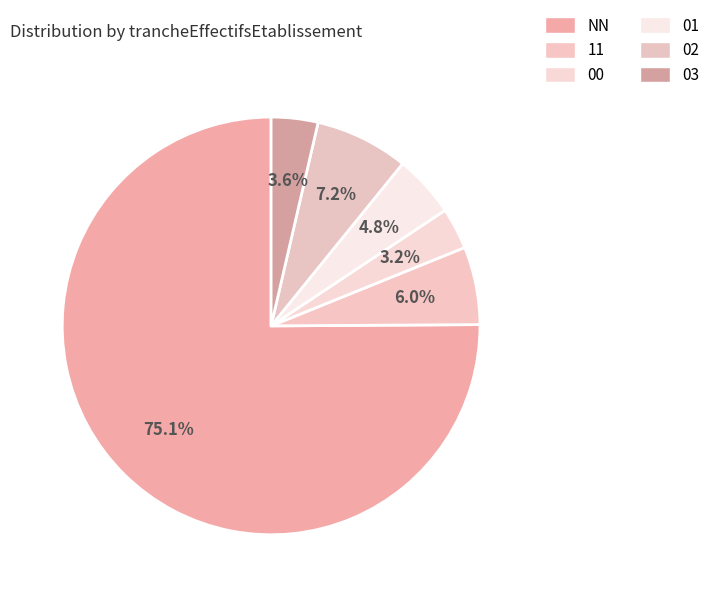

Is it true that 02 is 1% of the pie?

False